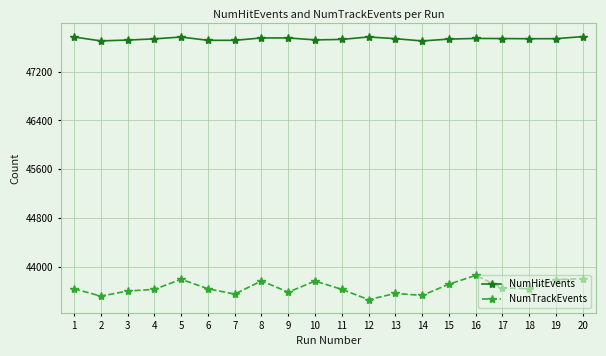

What is the total value across all series at 6?

91358